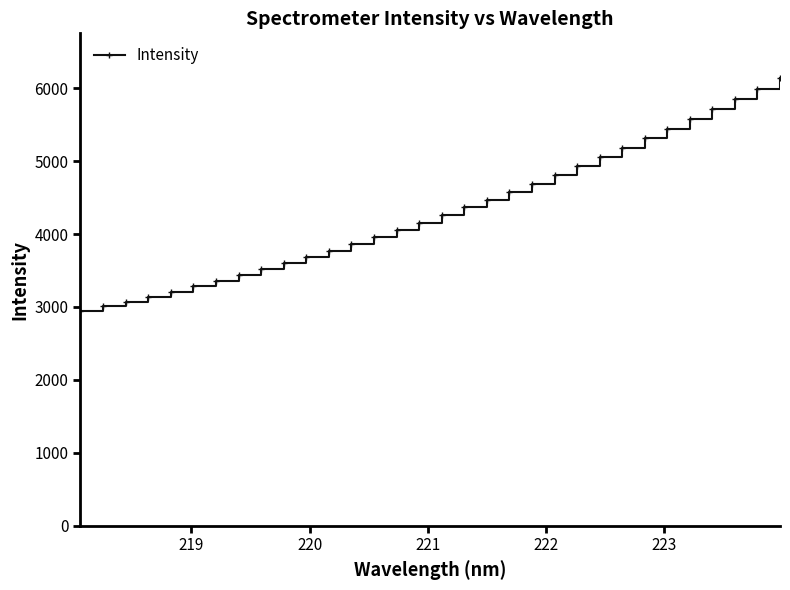

What is the difference between the second highest and second lowest values?

2982.7